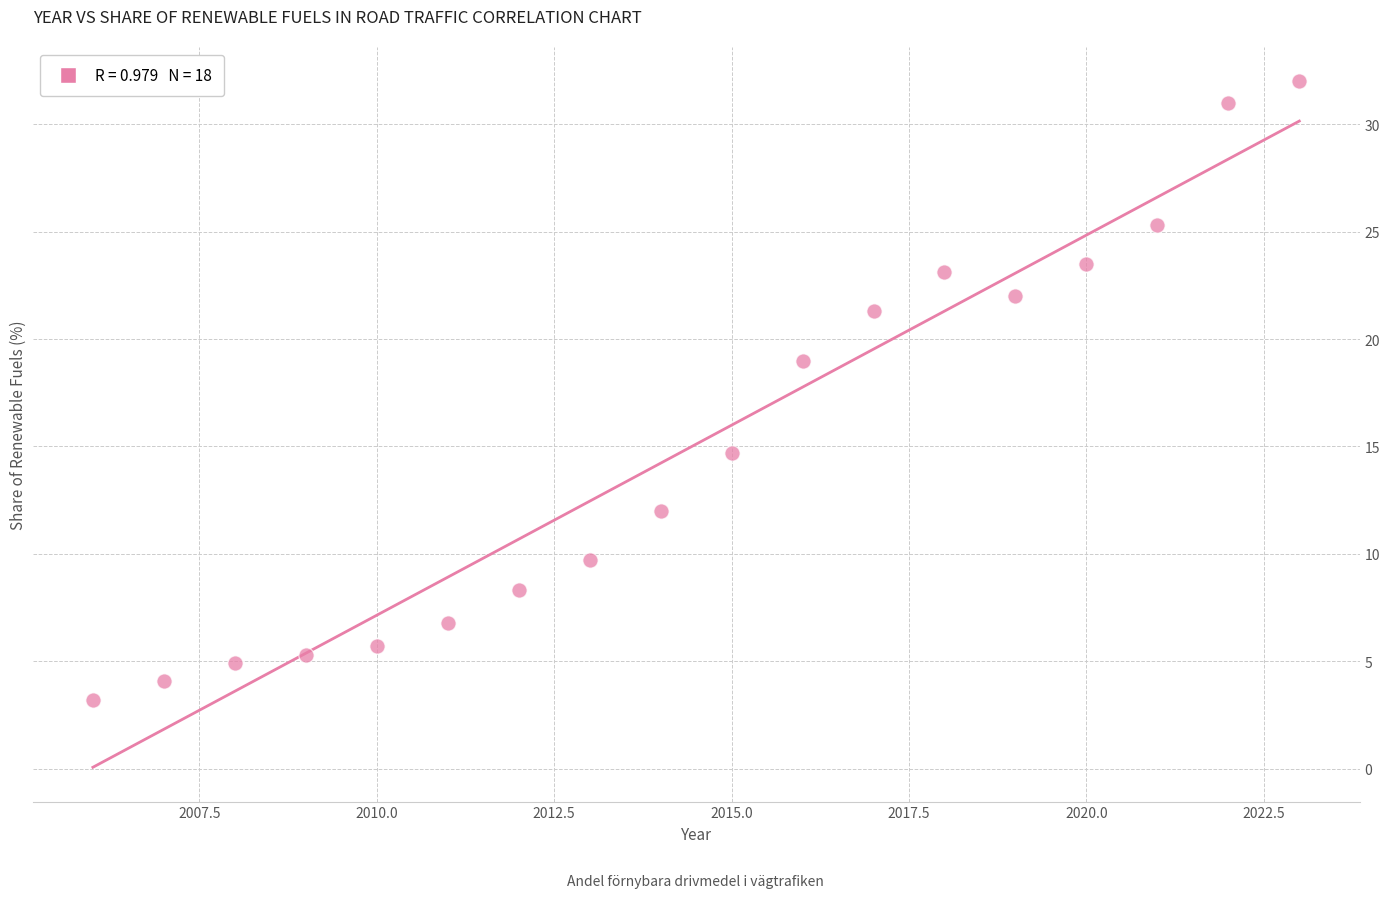

What is the range of Y values (max minus min)?

28.8